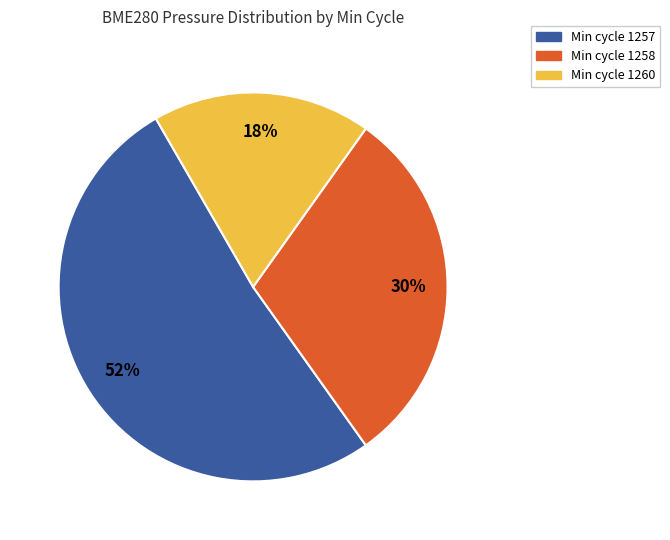

True or false: Min cycle 1258 accounts for 30% of the total.

True